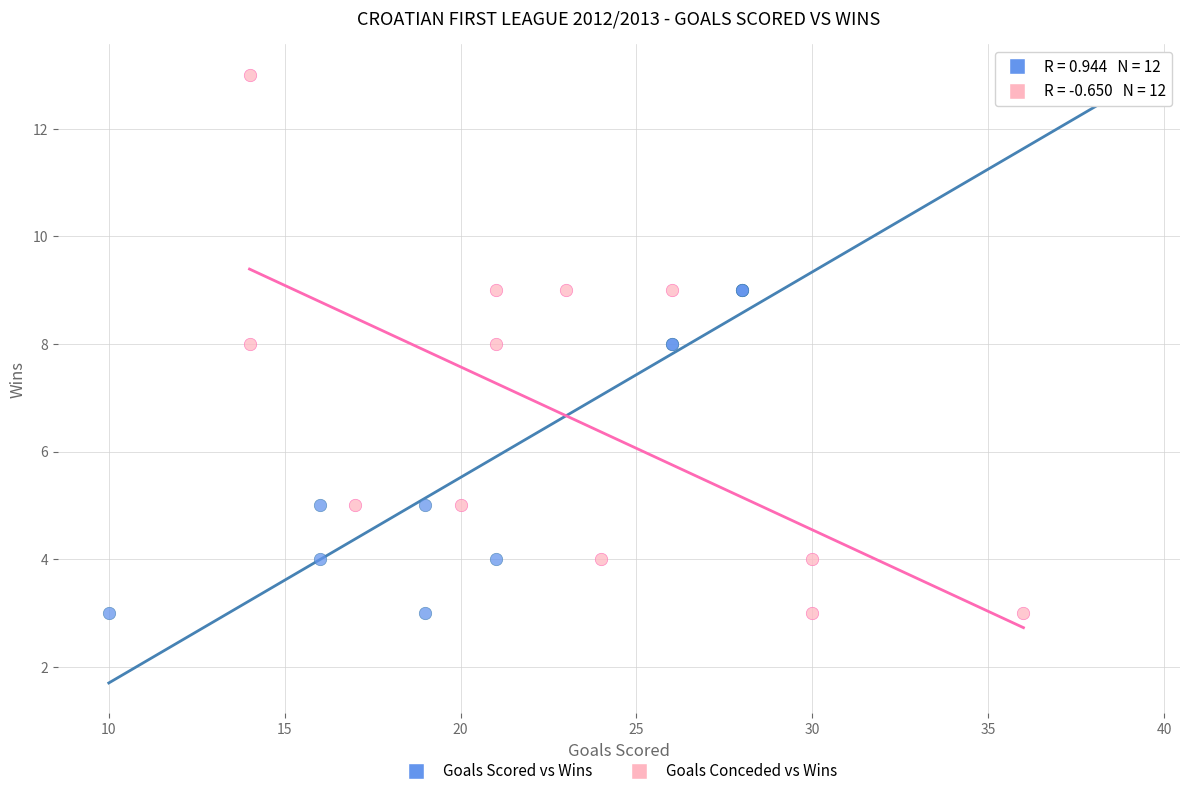

What are all the series names shown in the legend?

Goals Scored vs Wins, Goals Conceded vs Wins